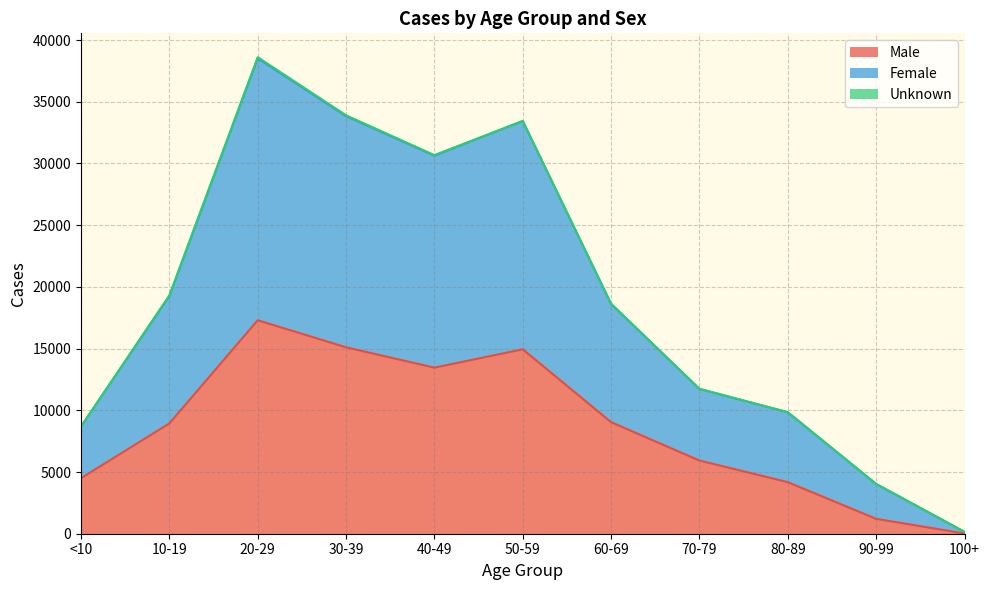

What is the label of the 5th point from the left?

40-49